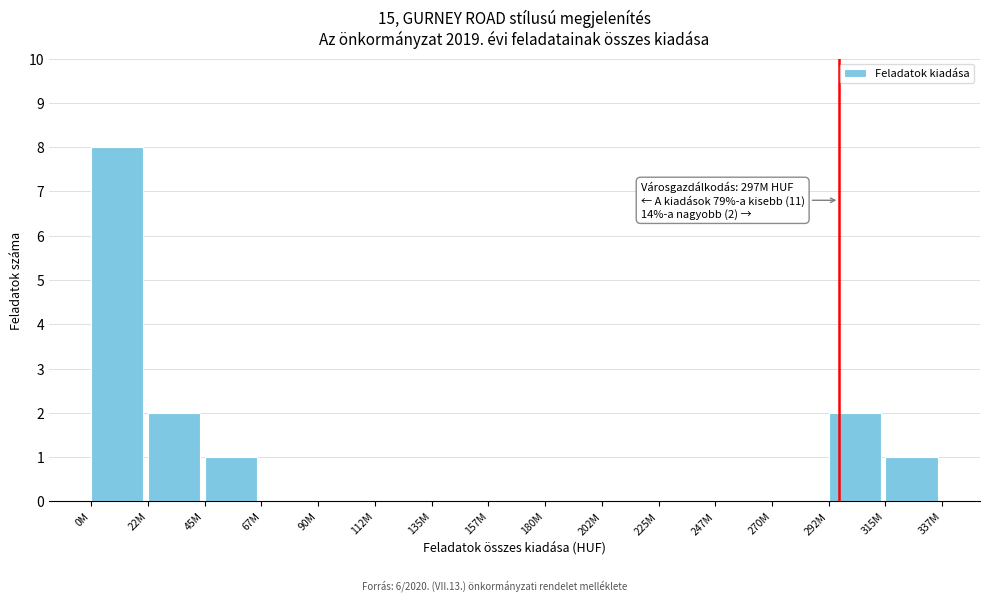

Reading left to right, transcribe all the data shown in this chart.

0M=8	22M=2	45M=1	67M=0	90M=0	112M=0	135M=0	157M=0	180M=0	202M=0	225M=0	247M=0	270M=0	292M=2	315M=1